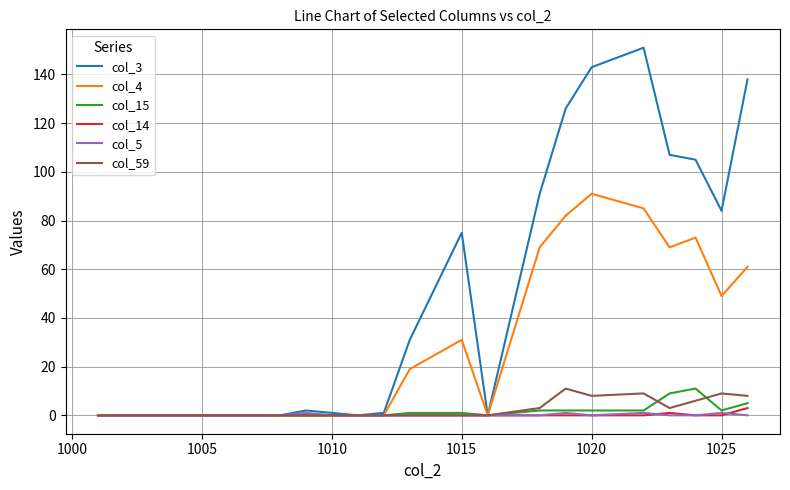

What is the greatest value displayed?

151